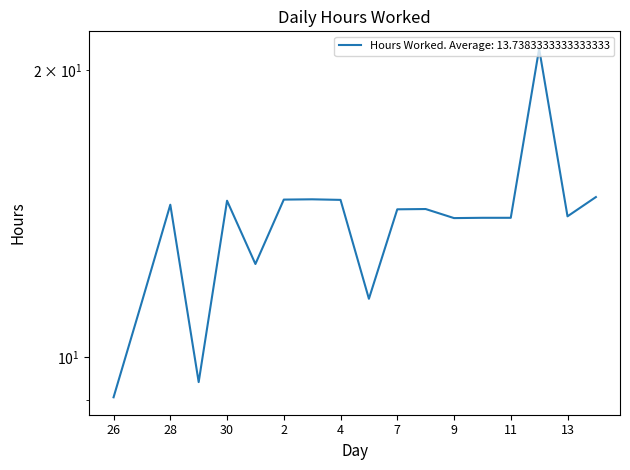

At which category does the chart reach its peak across all series?

12